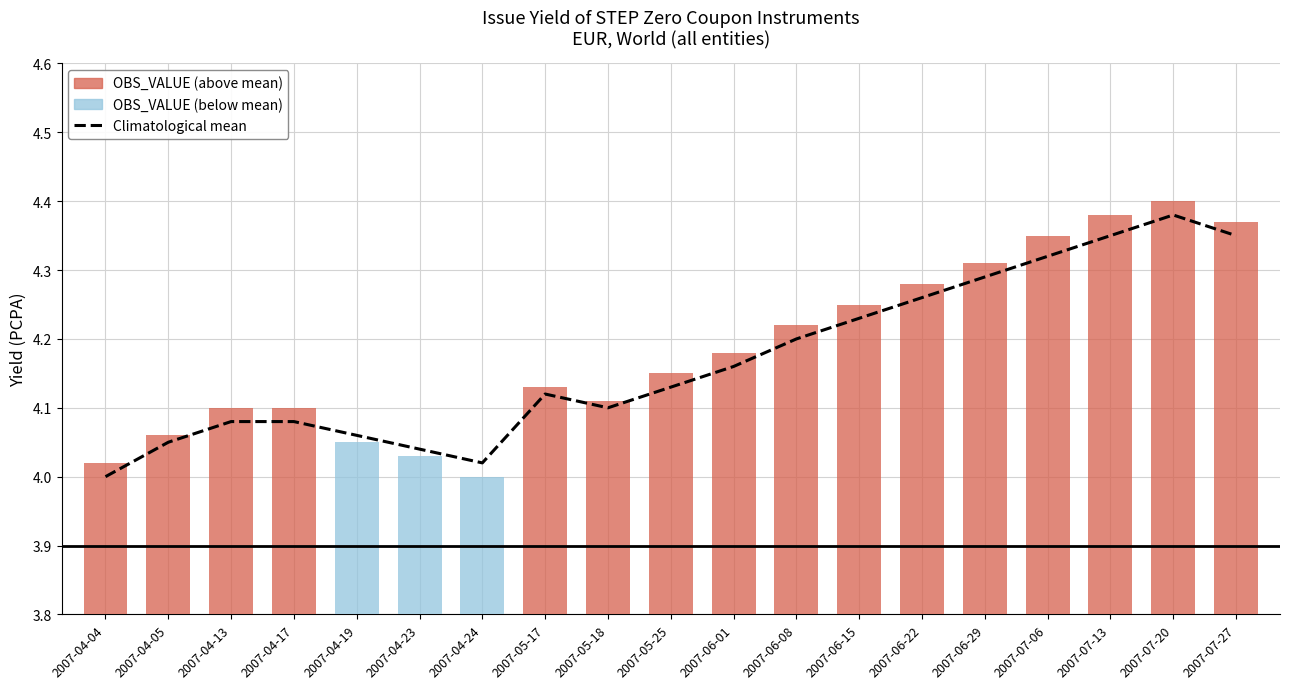

The Climatological mean series shows 4.0 at 2007-04-05. True or false?

True